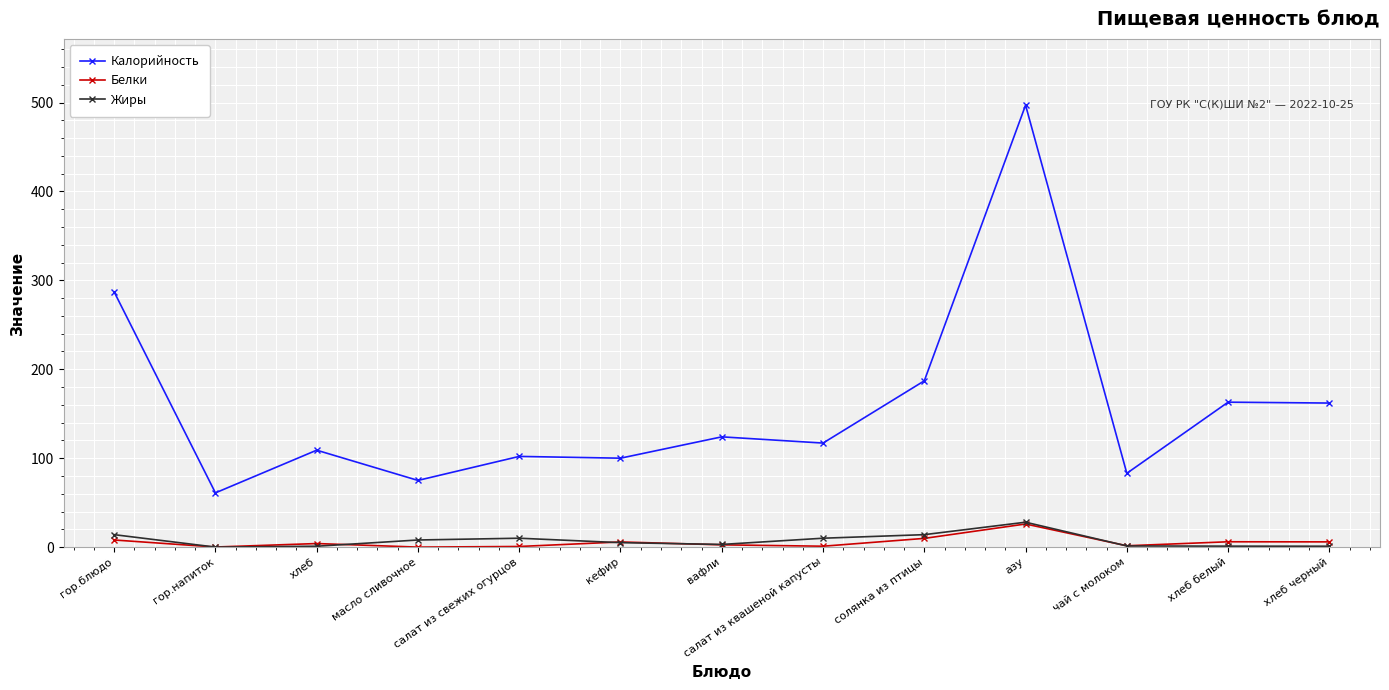

Is the value of Белки at масло сливочное greater than the value of Калорийность at салат из свежих огурцов?

No